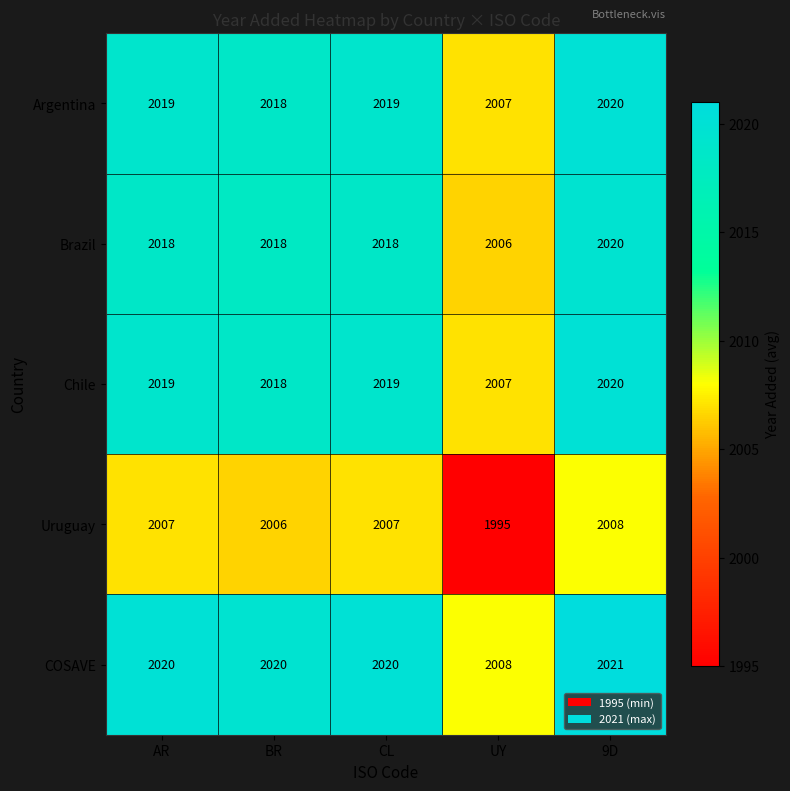

What is the difference between the maximum and minimum values in the Chile series?

13